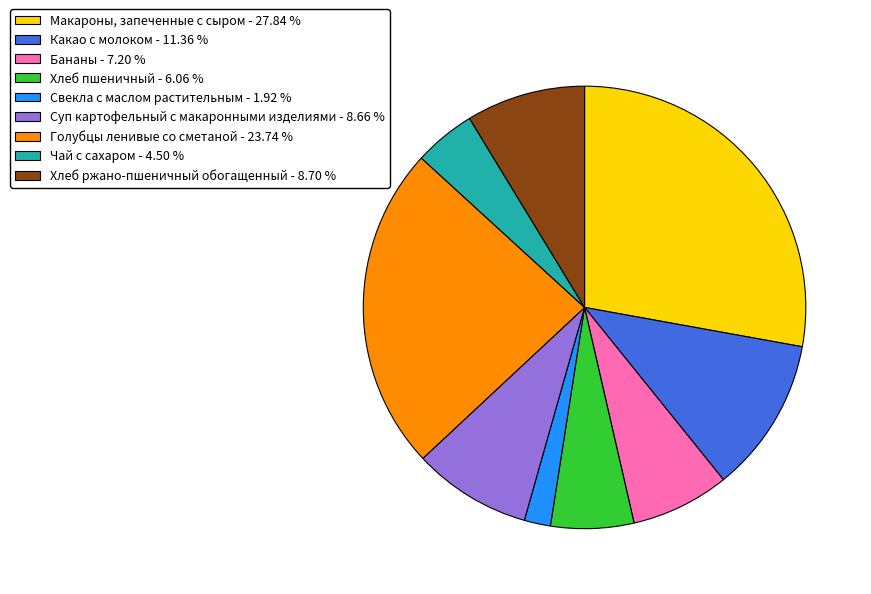

Is there any slice that represents more than half of the pie?

No